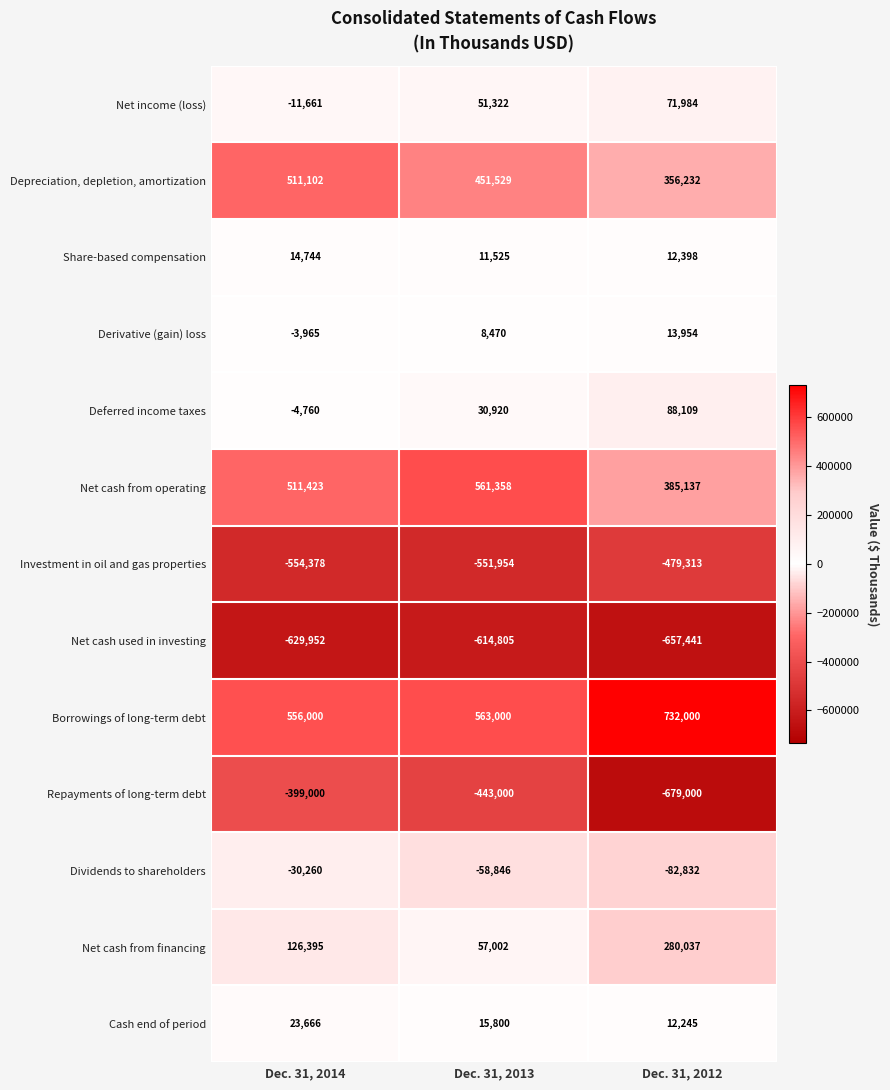

At which category does the chart reach its peak across all series?

Dec. 31, 2012